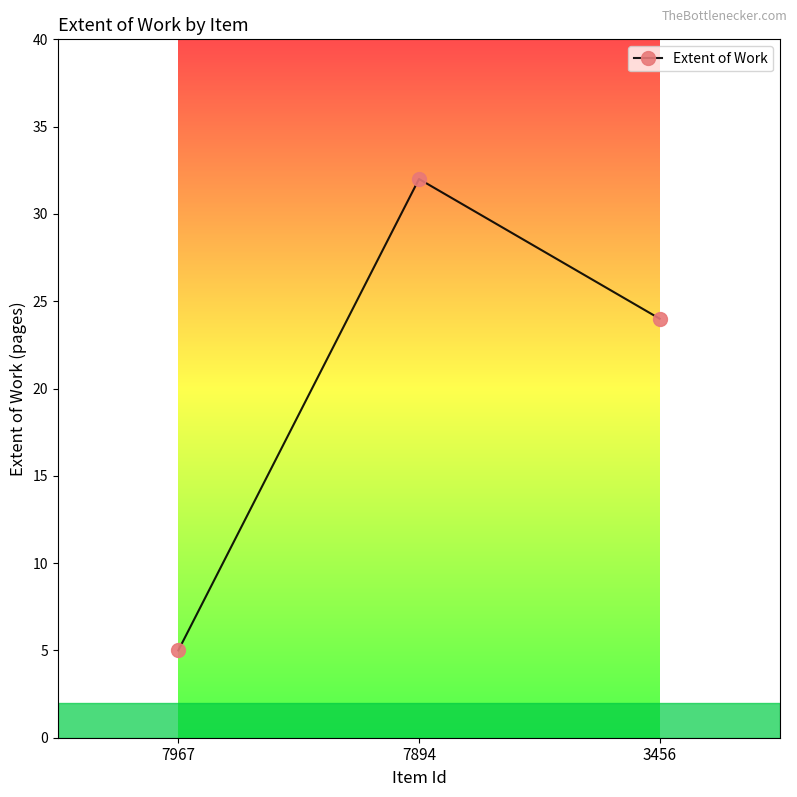

Count the number of data series in this chart.

1